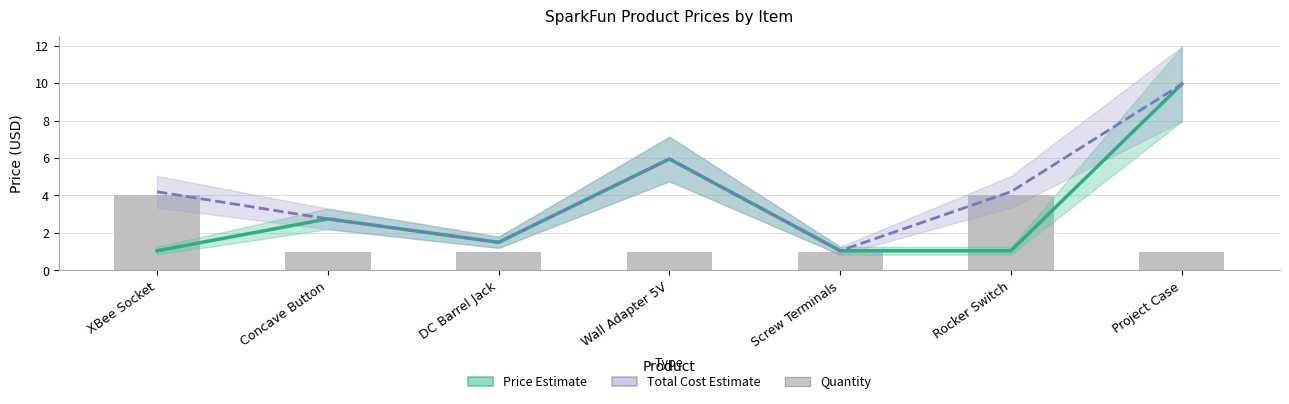

What is the approximate value of Total Cost Estimate at DC Barrel Jack?

1.5